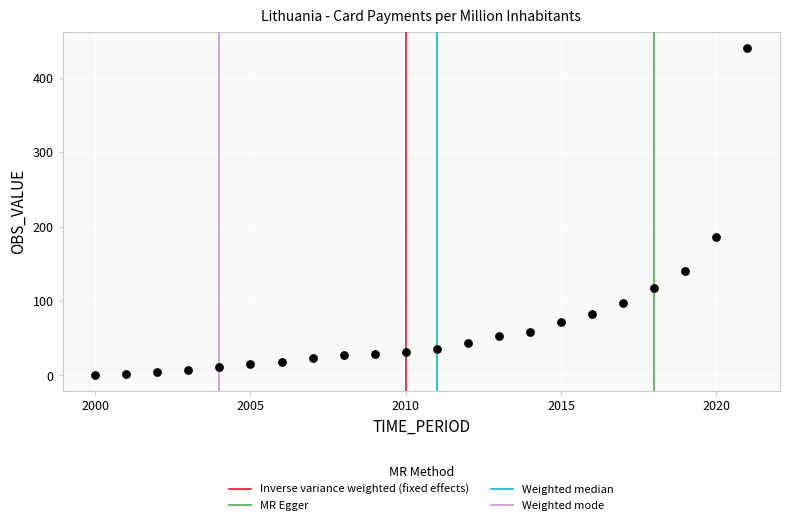

What Y value in the scatter plot is closest to 220?

186.0